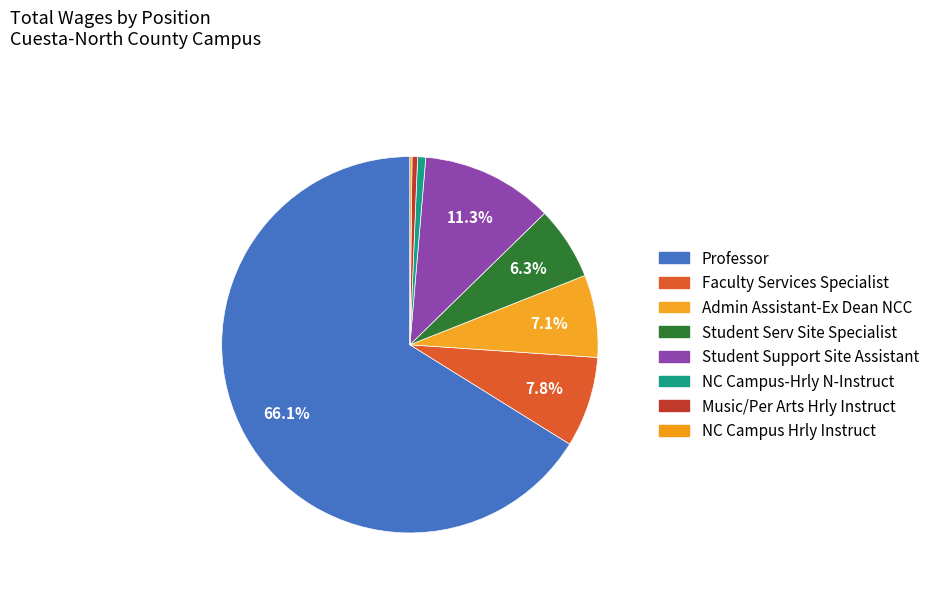

What percentage is NOT represented by Faculty Services Specialist?

92.2%